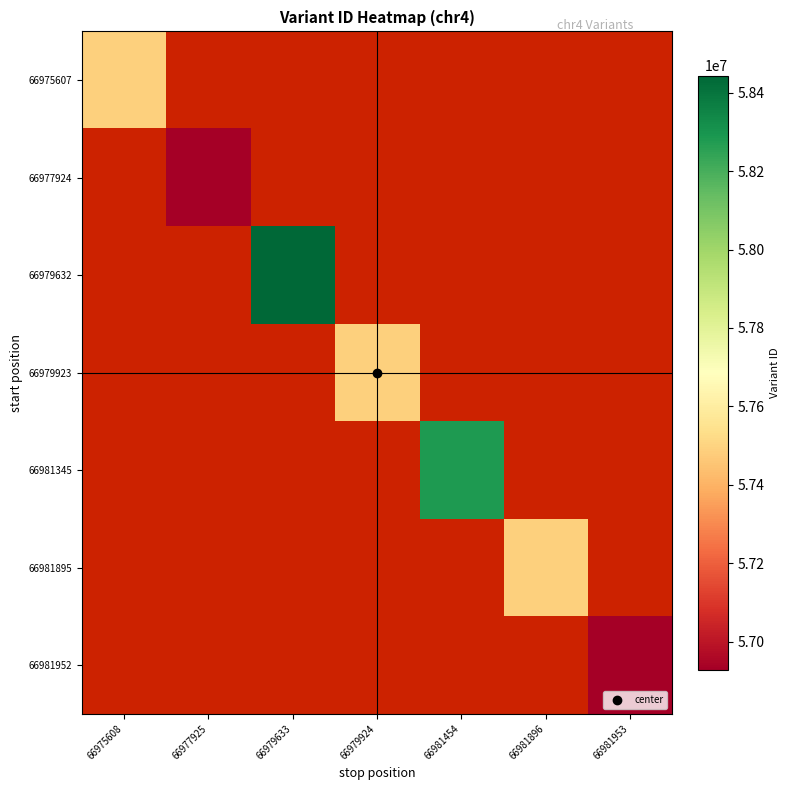

Which category has the lowest value across all series?

66977925